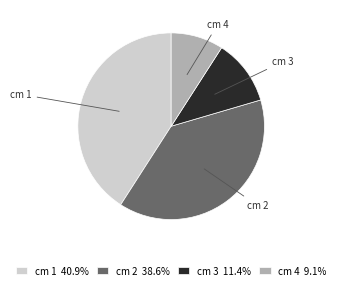

What is the ratio of the value at cm 1 40.9% to the value at cm 3 11.4%?

3.6